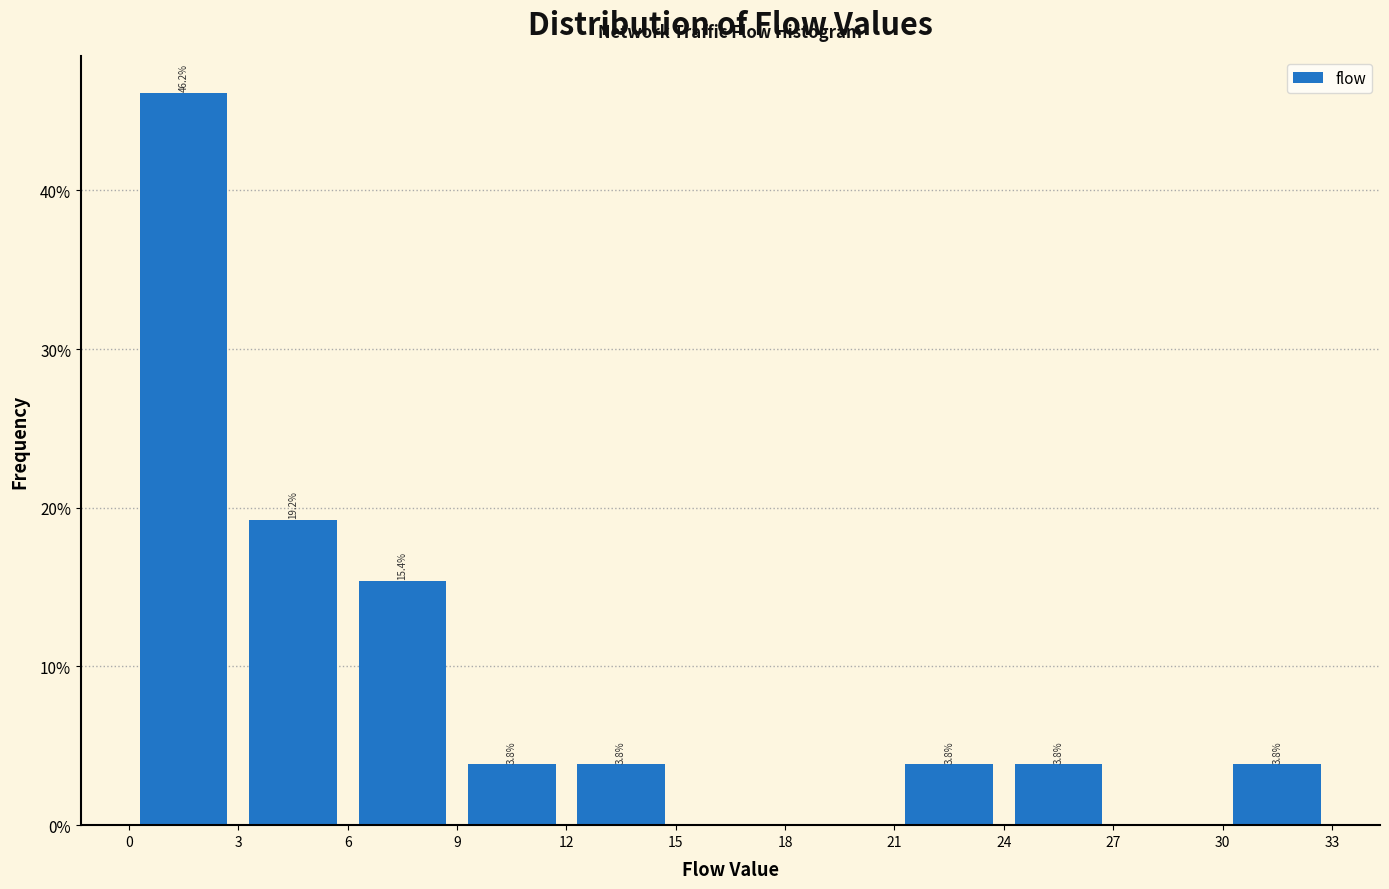

Which range on the x-axis has the tallest bar?

0 to 3